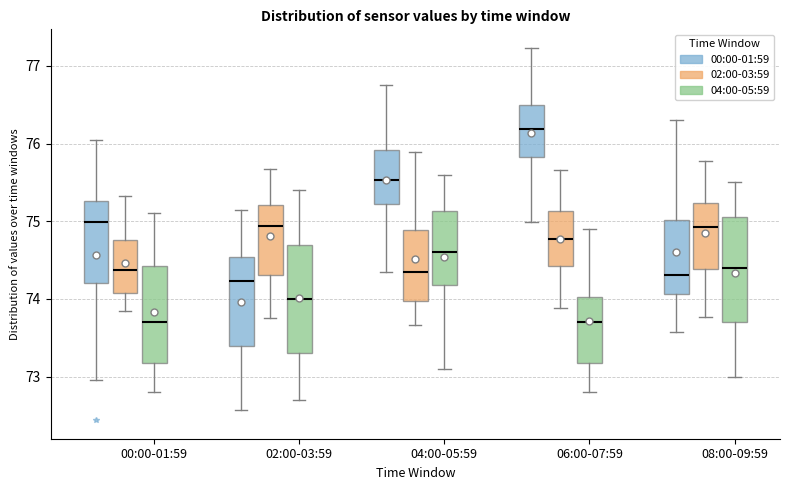

Where is the lower edge of the box for 08:00-09:59 (04:00-05:59) on the y-axis? The values are not printed on the chart, so give them approximately, as read against the axis.

73.7